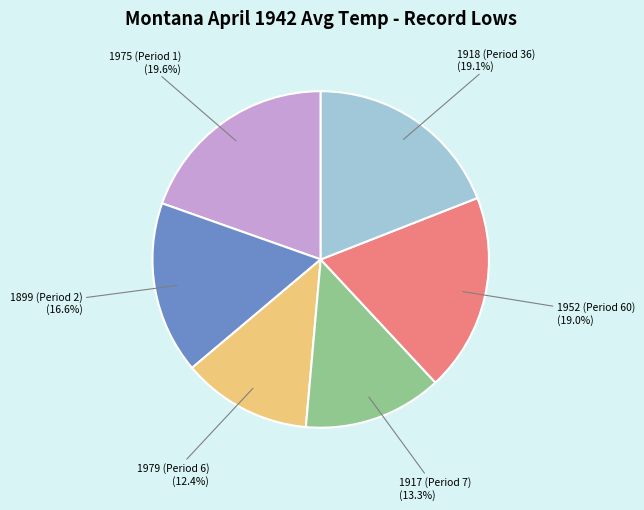

Which slice is the largest?

1975 (Period 1)